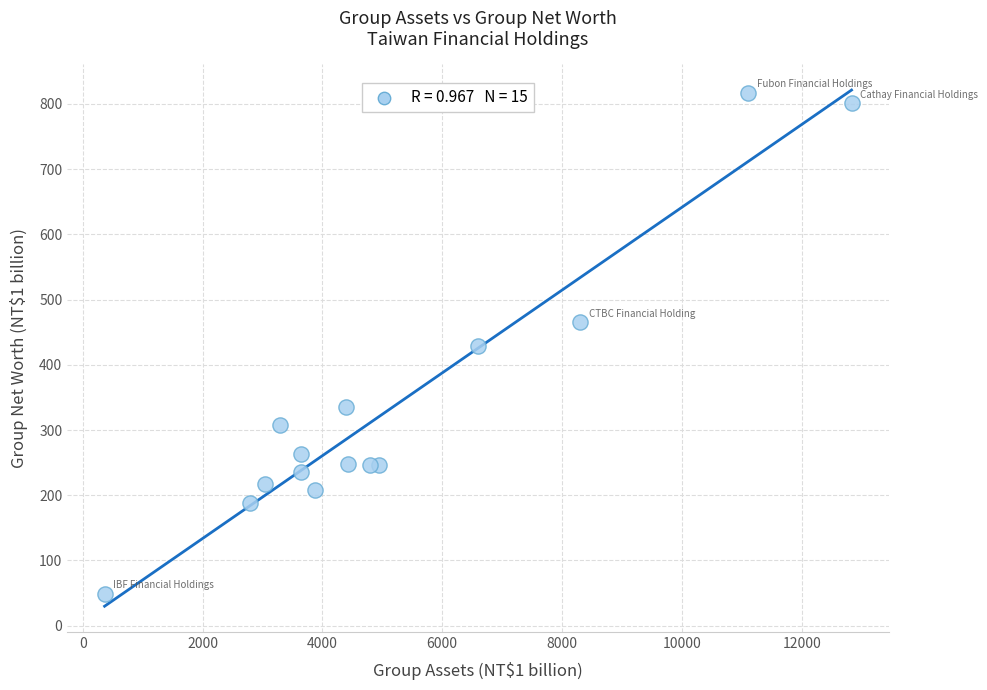

What is the range of X values (max minus min)?

12469